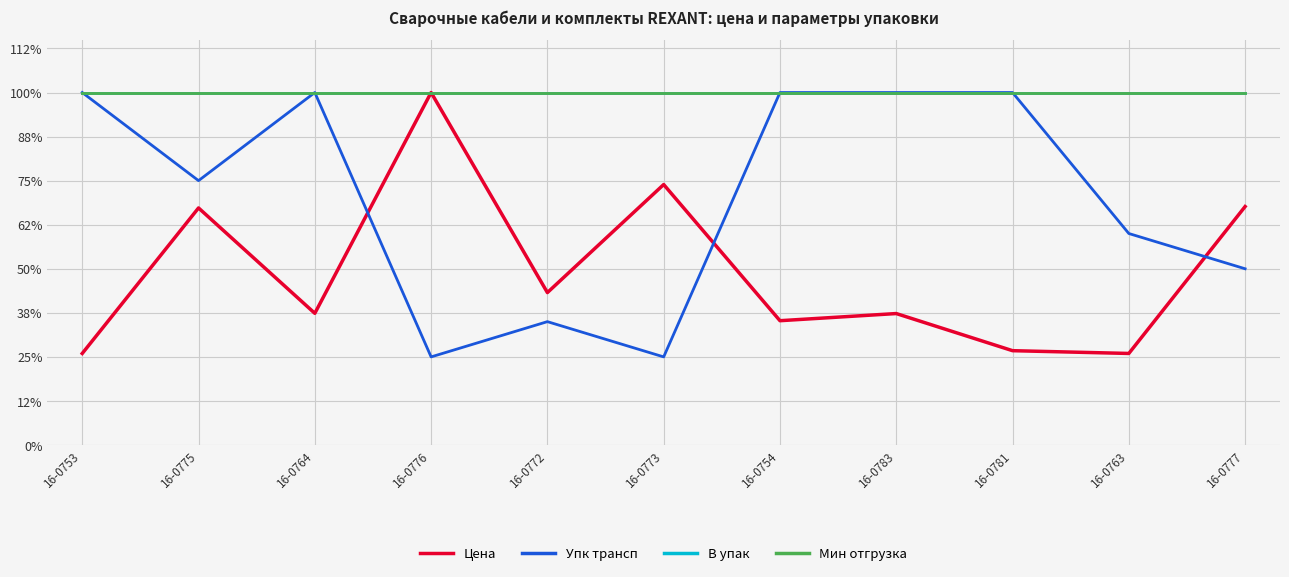

What is the label of the 8th point from the left?

16-0783